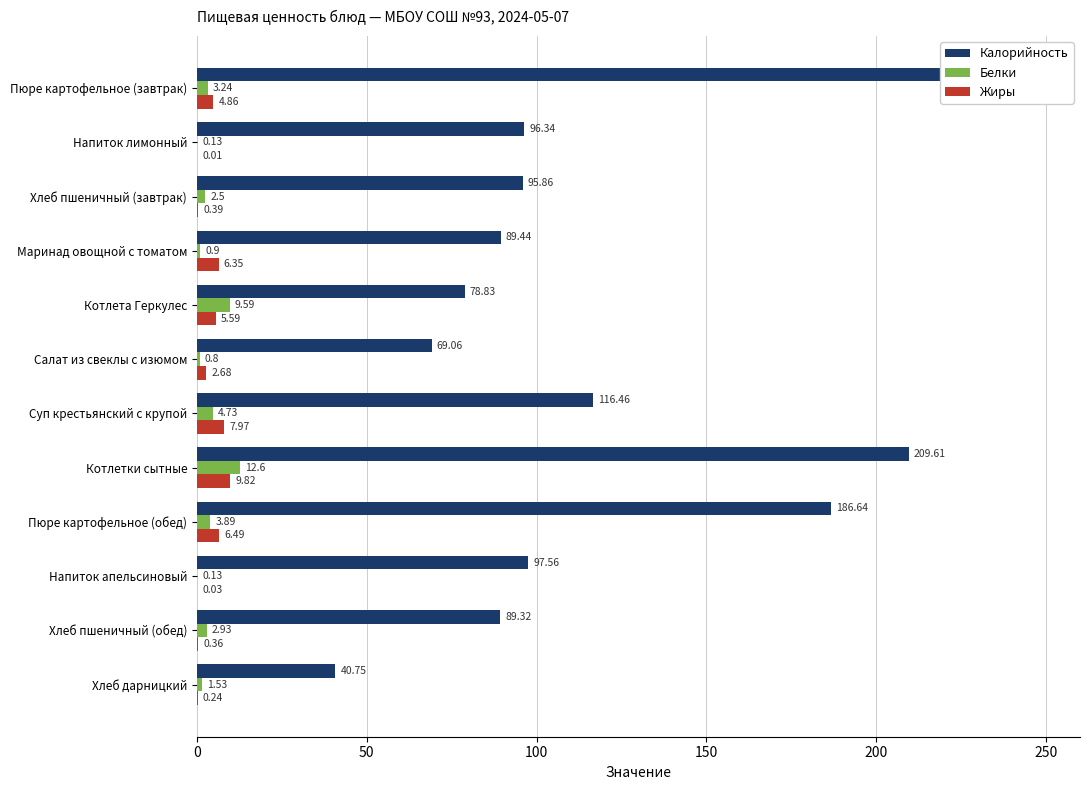

Is it true that Жиры equals 14.9 at Котлетки сытные?

False